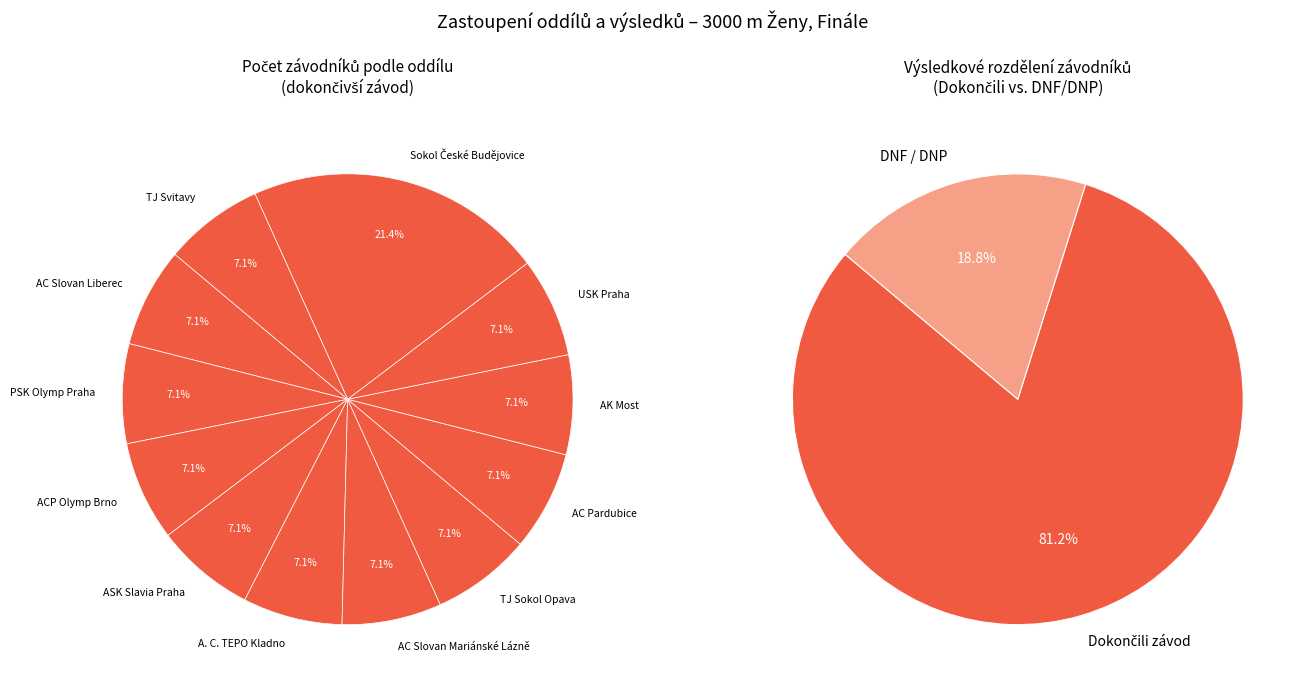

What percentage is the TJ Svitavy slice, to the nearest percent?

7%